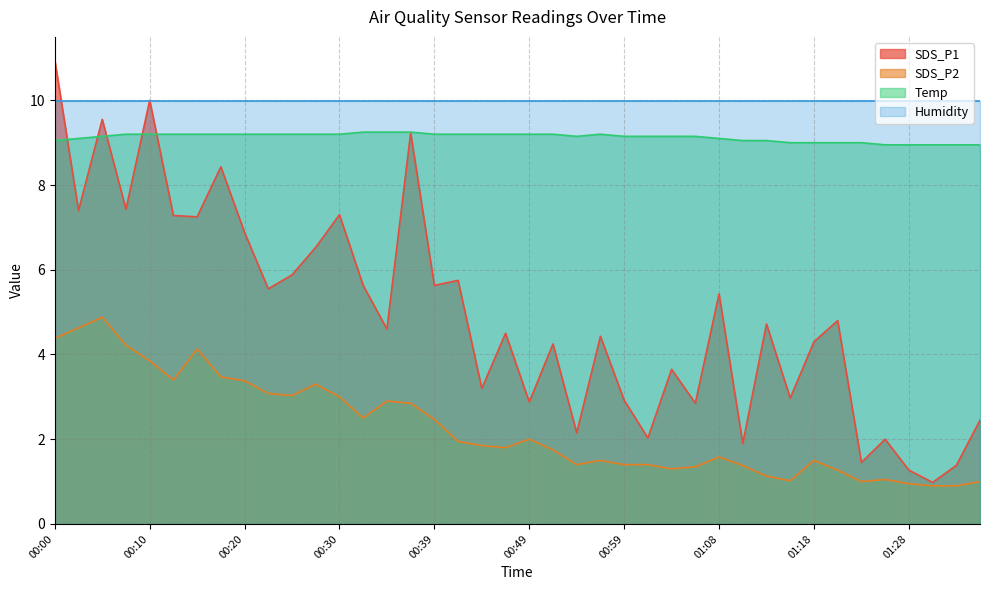

What position from the right is 00:42?

23